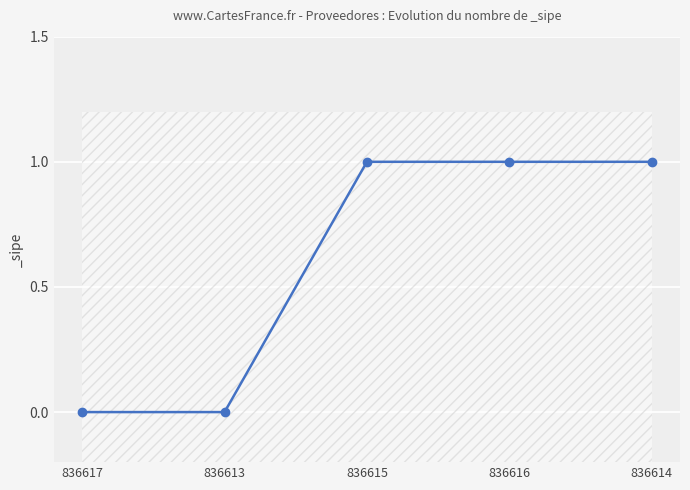

Is it true that the value at 836613 is 0?

False